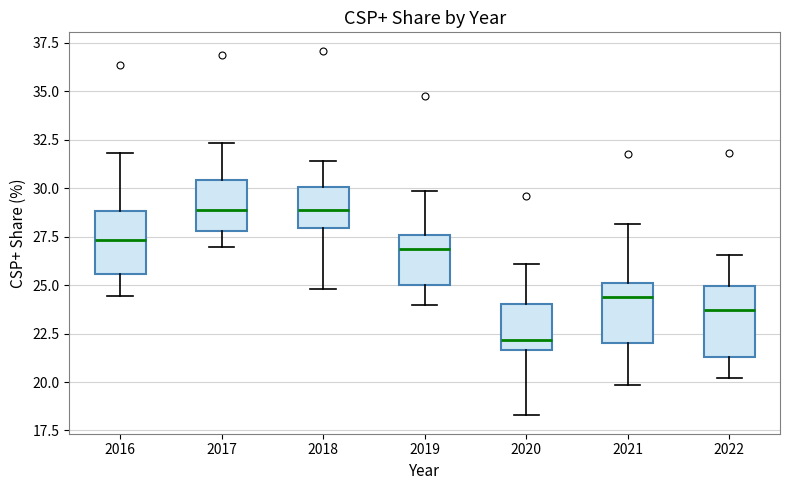

Reading left to right, transcribe this box plot: for each box, give where its median line is, the range the box spans, and where its two whiskers end, as read against the y-axis. The values are not printed on the chart, so give them approximately, as read against the axis.

2016: median 27.5, box 25.5 to 29.0, whiskers 24.5 to 32.0
2017: median 29.0, box 28.0 to 30.5, whiskers 27.0 to 32.5
2018: median 29.0, box 28.0 to 30.0, whiskers 25.0 to 31.5
2019: median 27.0, box 25.0 to 27.5, whiskers 24.0 to 30.0
2020: median 22.0, box 21.5 to 24.0, whiskers 18.5 to 26.0
2021: median 24.5, box 22.0 to 25.0, whiskers 20.0 to 28.0
2022: median 23.5, box 21.5 to 25.0, whiskers 20.0 to 26.5